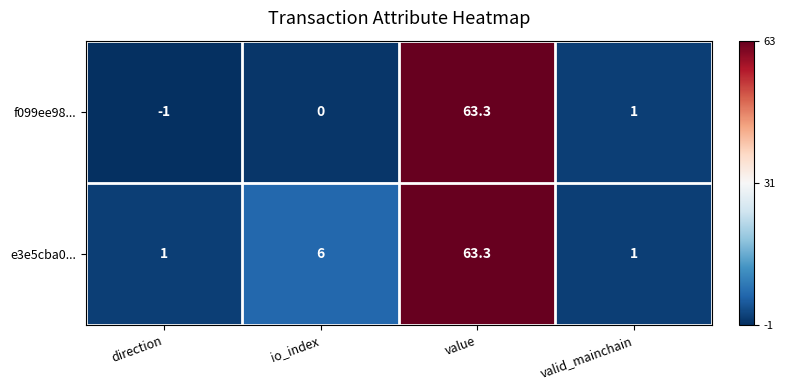

Reading left to right, list all the values displayed in this chart.

f099ee98...: -1.0	0.0	63.3	1.0
e3e5cba0...: 1.0	6.0	63.3	1.0